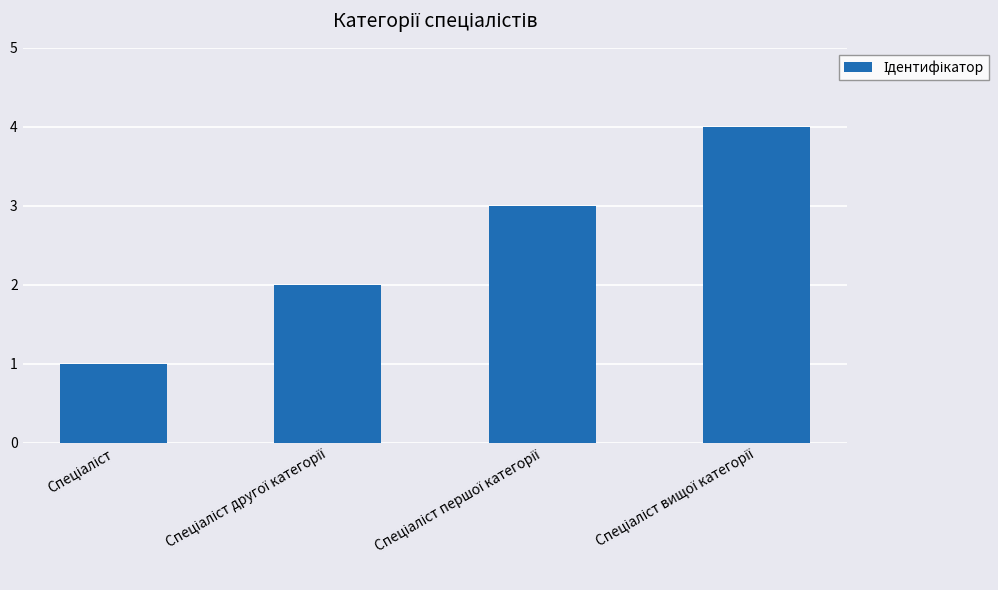

What is the difference between the maximum and minimum values?

3